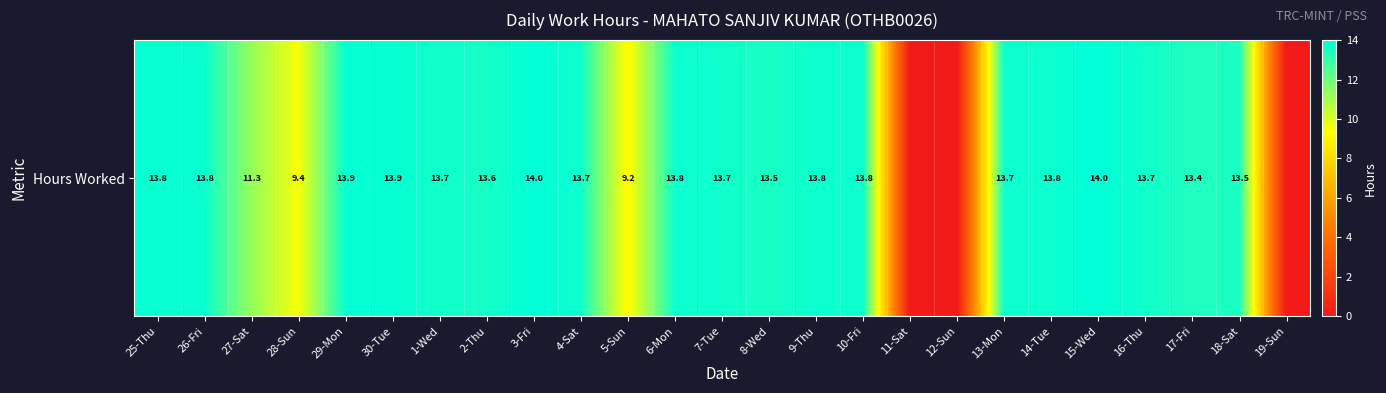

Rank the categories by value from highest to lowest.

15-Wed, 3-Fri, 29-Mon, 30-Tue, 26-Fri, 25-Thu, 6-Mon, 9-Thu, 10-Fri, 14-Tue, 13-Mon, 4-Sat, 7-Tue, 16-Thu, 1-Wed, 2-Thu, 8-Wed, 18-Sat, 17-Fri, 27-Sat, 28-Sun, 5-Sun, 11-Sat, 12-Sun, 19-Sun